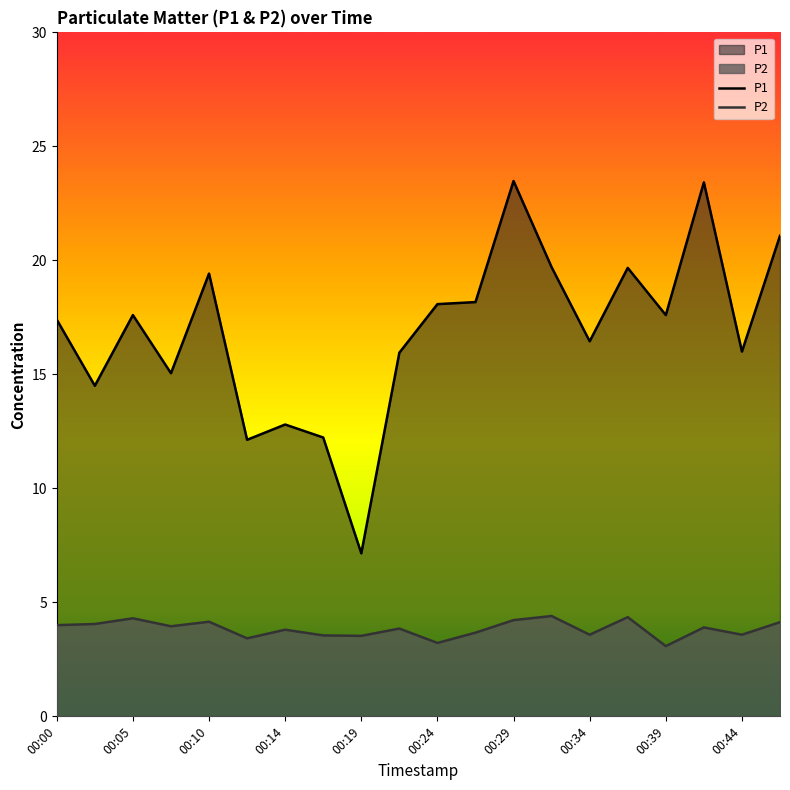

Rank the series by their maximum value, from lowest to highest.

P2, P1